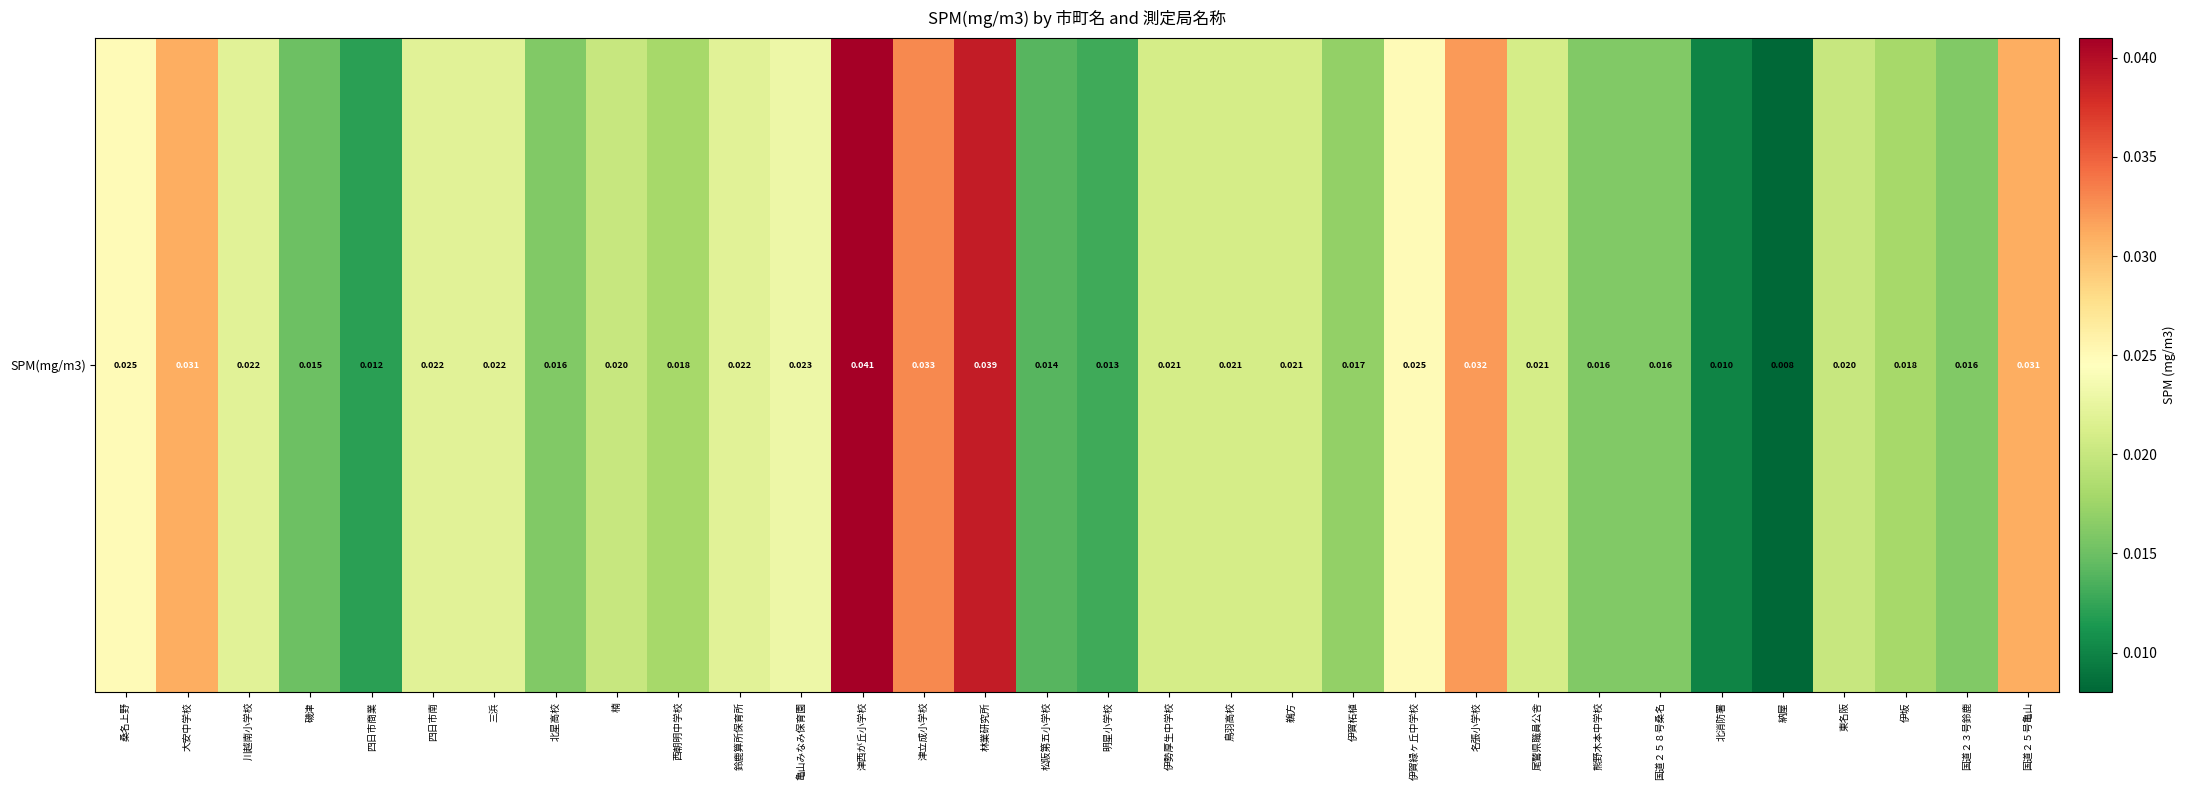

Where is the data nearest to the value 0?

納屋